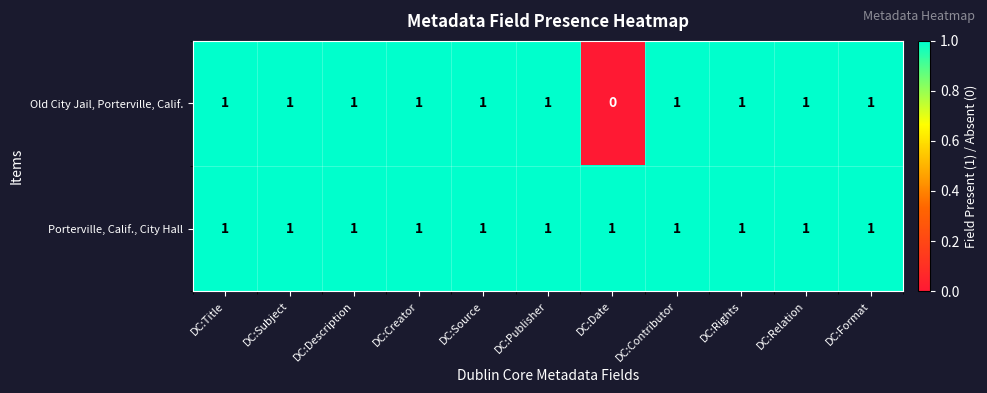

Between DC:Date and DC:Rights, which series saw the biggest shift?

Old City Jail, Porterville, Calif.